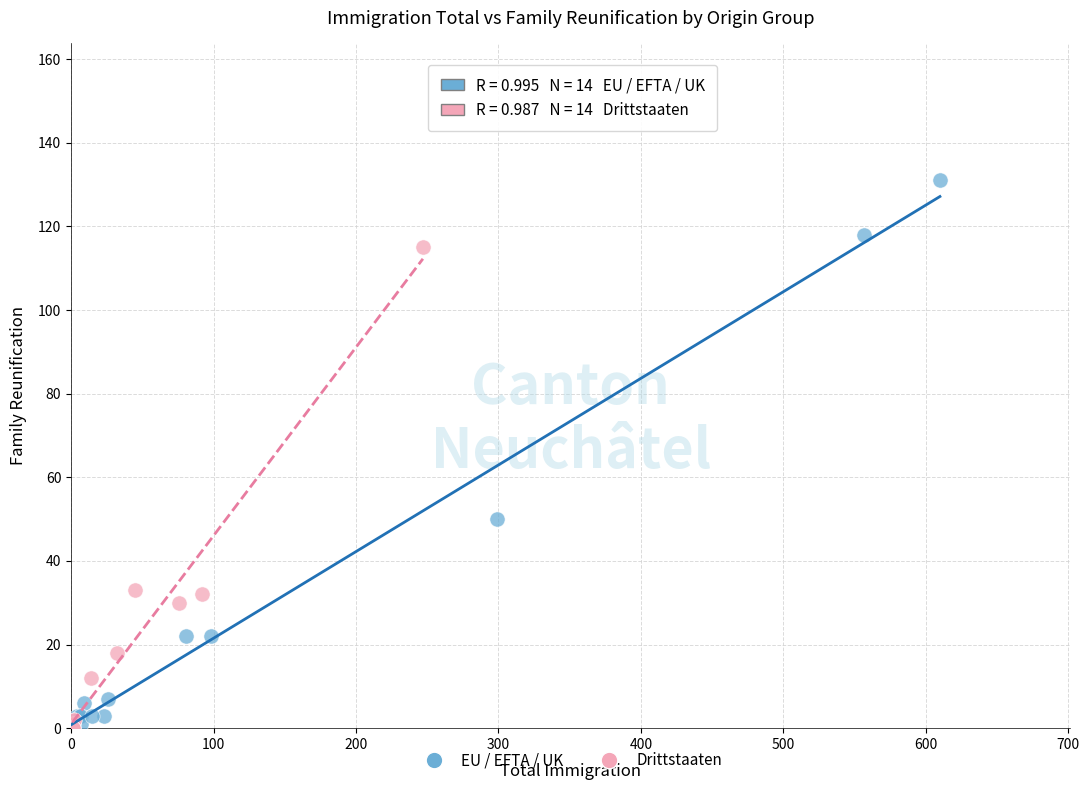

Which series has the largest Y range (max minus min)?

EU / EFTA / UK